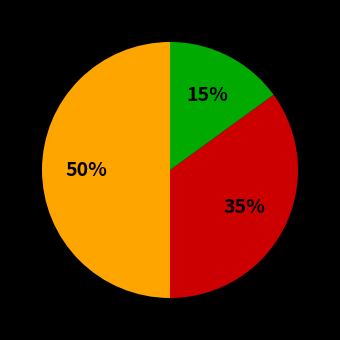

To the nearest percent, what is the difference between the largest and smallest slice percentages?

35%